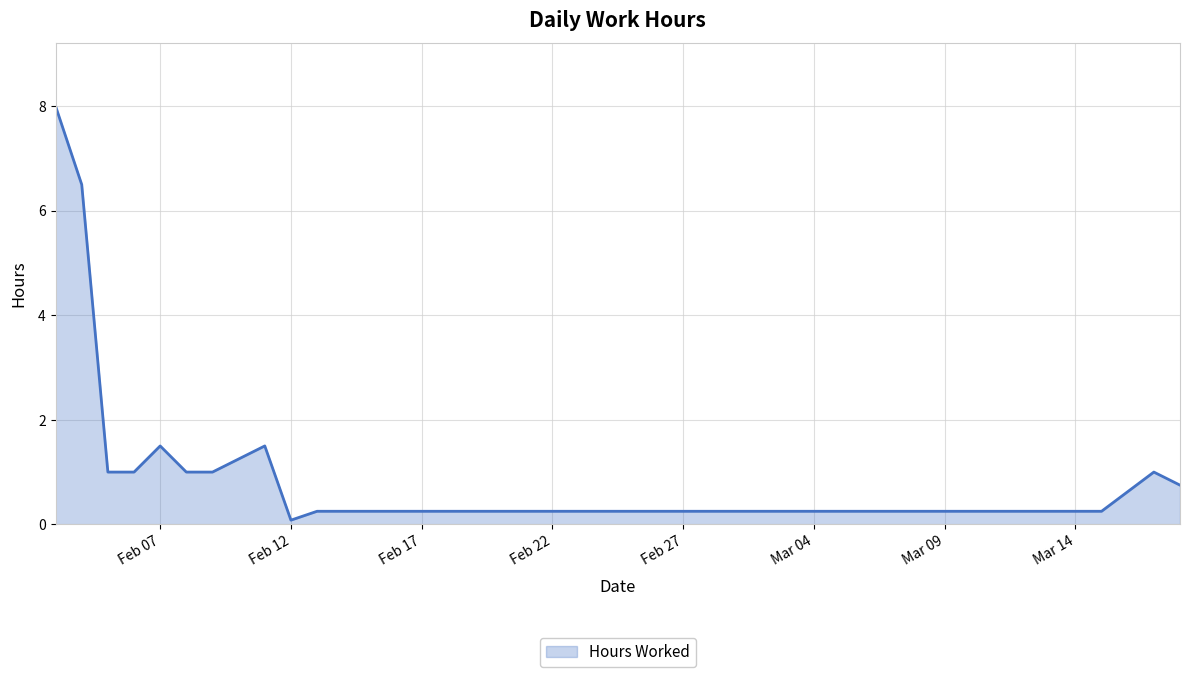

What is the greatest value displayed?

8.0